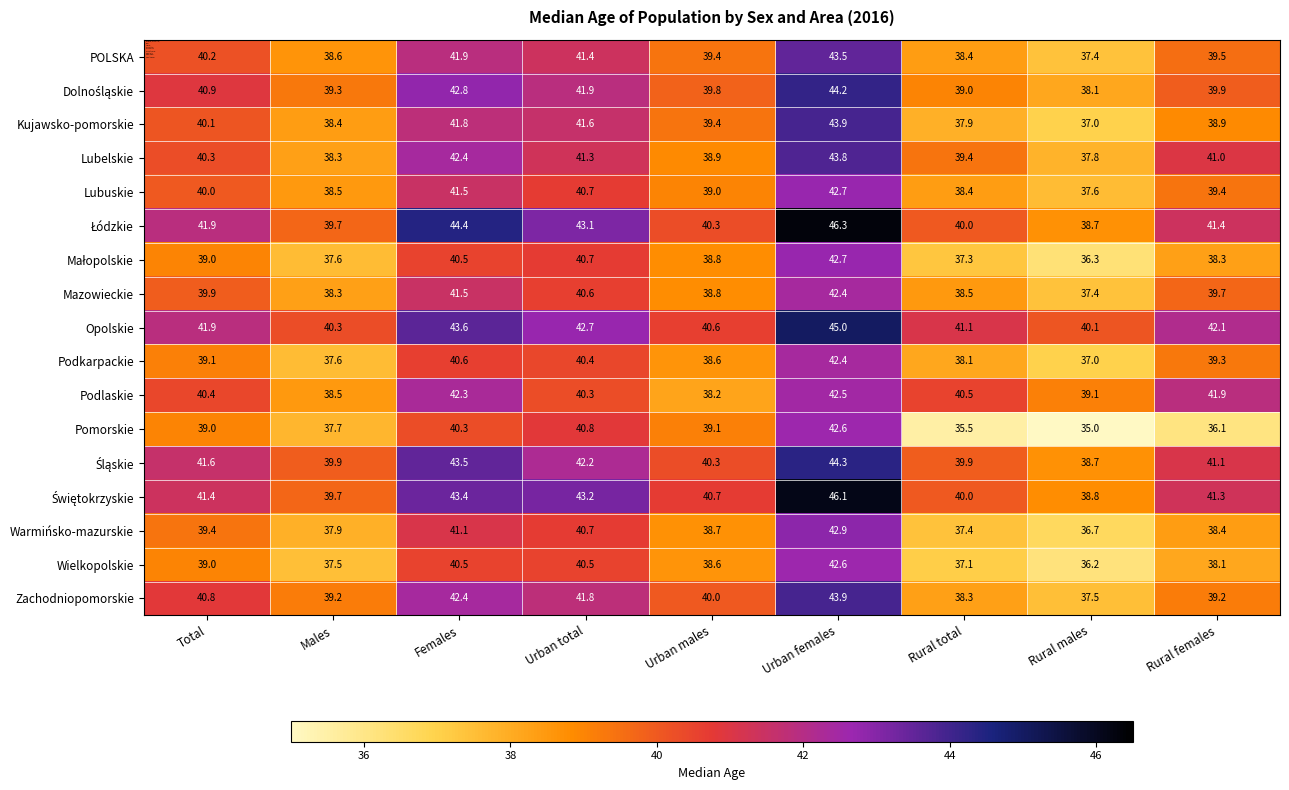

Which series changed the most between Total and Urban males?

Podlaskie